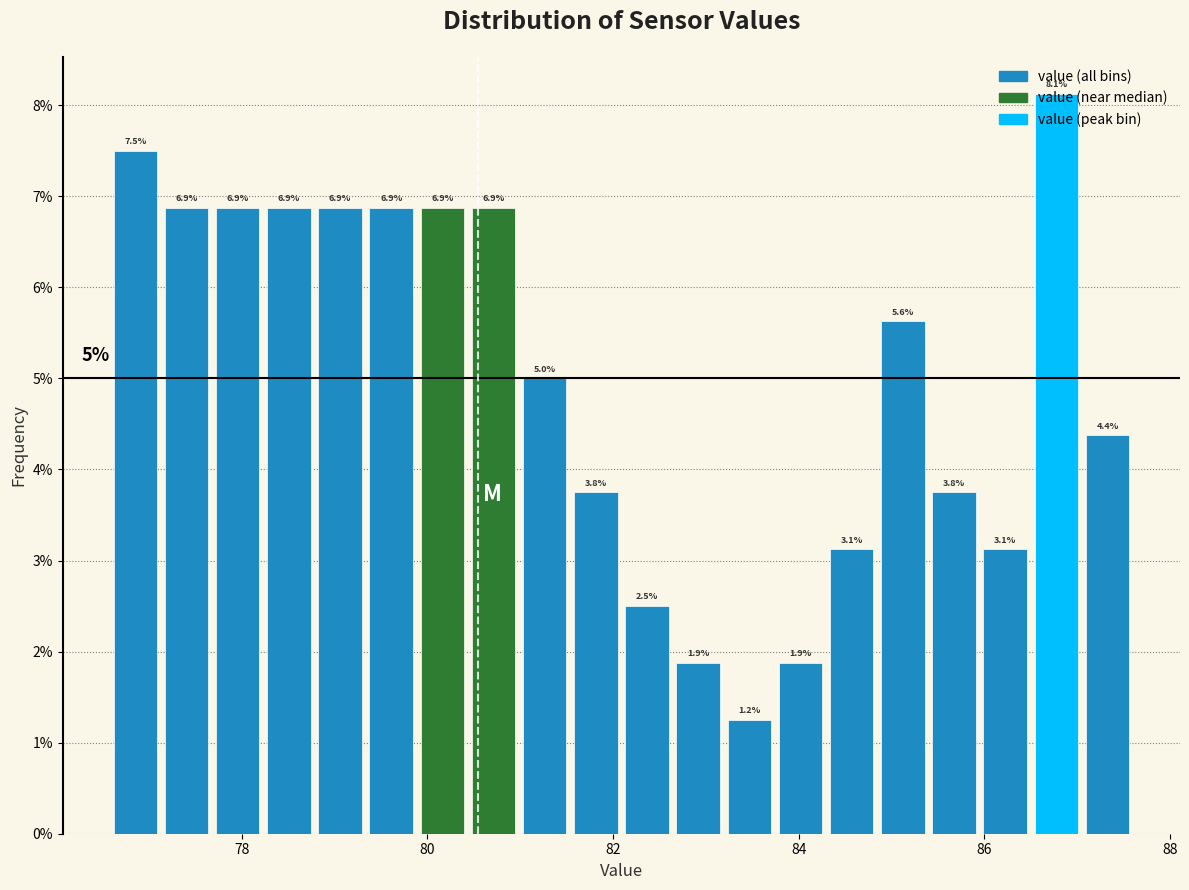

Around what value on the x-axis is the tallest bar? Give the approximate position of its centre, as read against the axis.

86.8